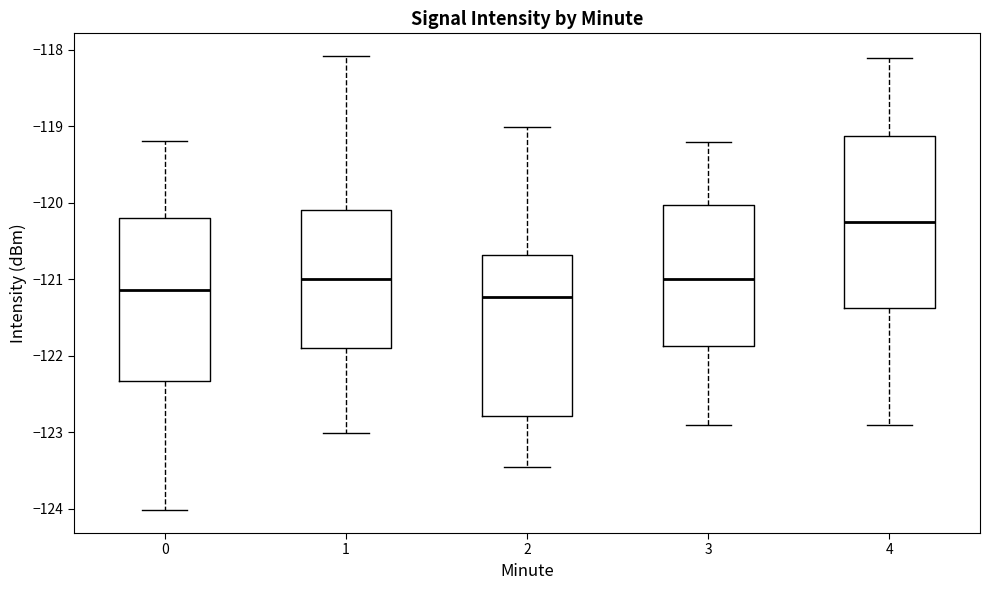

Reading left to right, transcribe this box plot: for each box, give where its median line is, the range the box spans, and where its two whiskers end, as read against the y-axis. The values are not printed on the chart, so give them approximately, as read against the axis.

0: median -121.1, box -122.3 to -120.2, whiskers -124.0 to -119.2
1: median -121.0, box -121.9 to -120.1, whiskers -123.0 to -118.1
2: median -121.2, box -122.8 to -120.7, whiskers -123.5 to -119.0
3: median -121.0, box -121.9 to -120.0, whiskers -122.9 to -119.2
4: median -120.2, box -121.4 to -119.1, whiskers -122.9 to -118.1